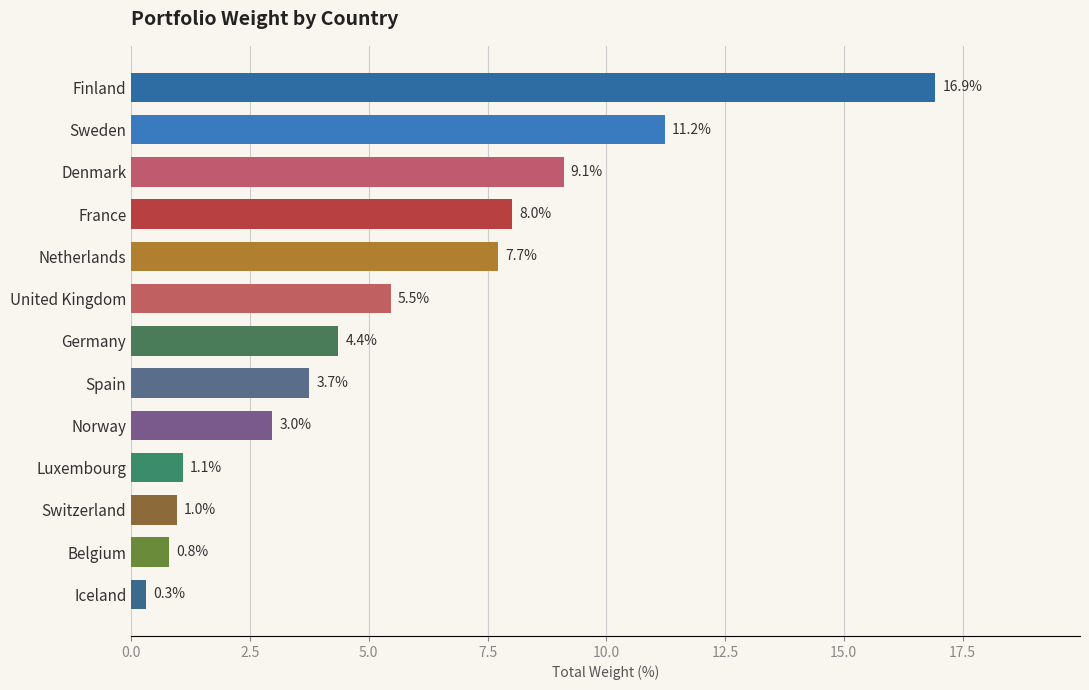

The chart shows a value of 7.7 at Netherlands. True or false?

True